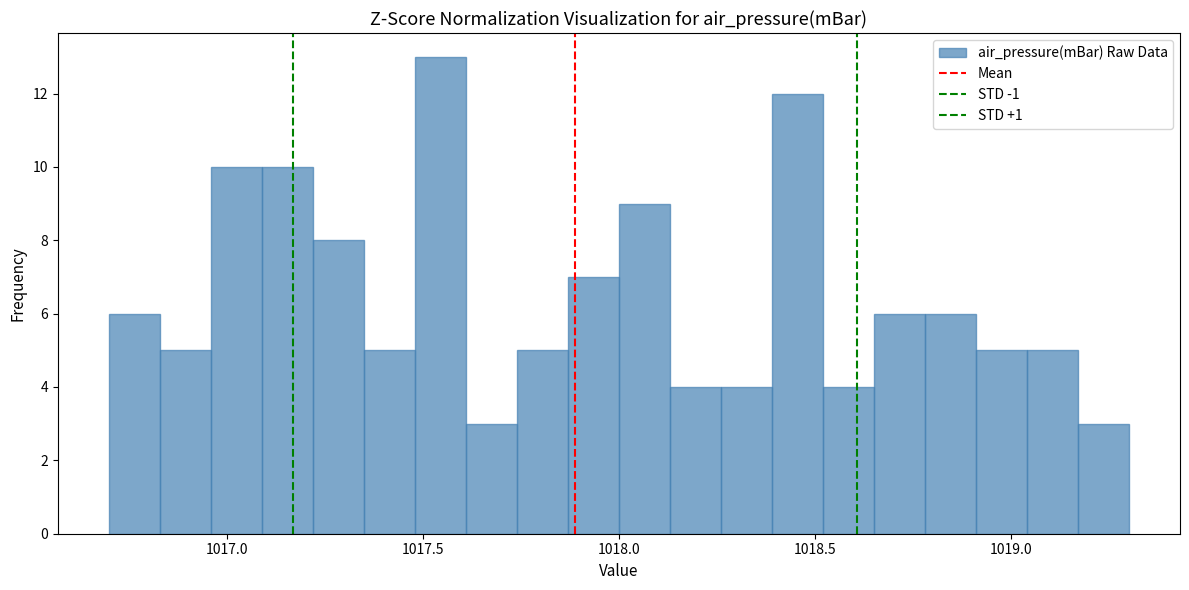

Read against the x-axis, roughly where is the centre of the tallest bar?

1017.55